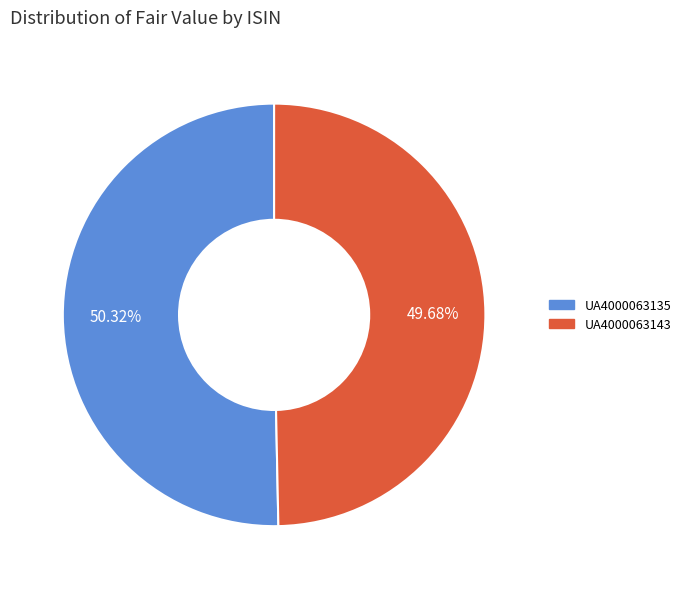

Is it true that UA4000063135 is 50% of the pie?

True